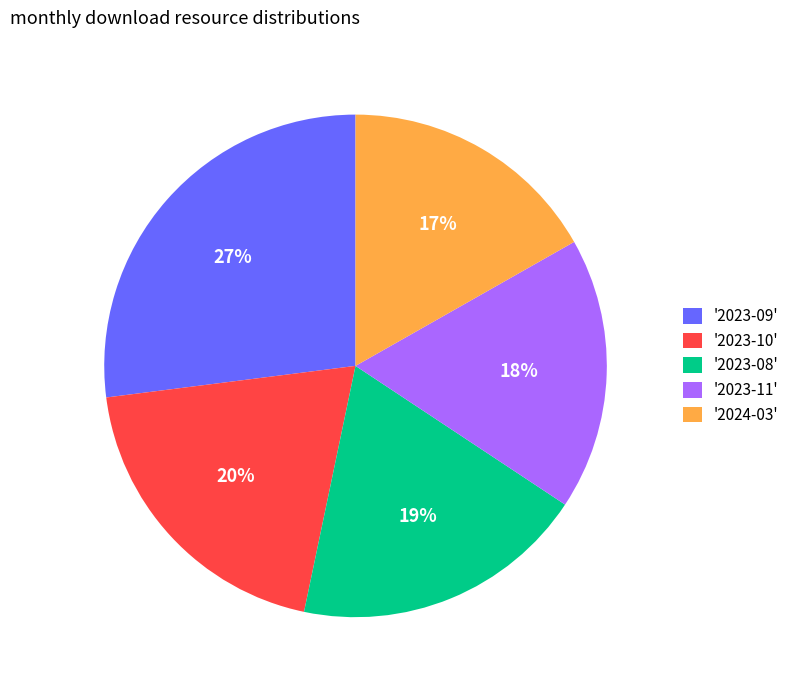

Combined, do '2023-09' and '2023-11' account for over 50%?

No